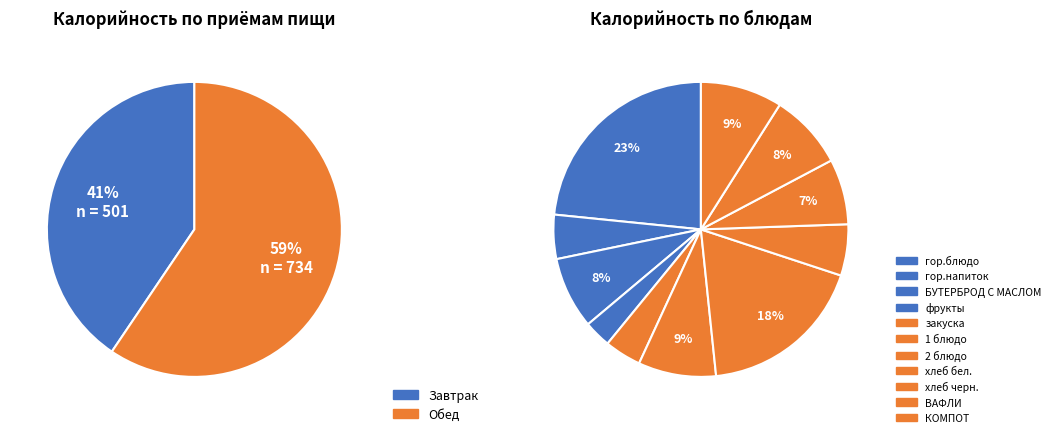

What is the ratio of the value at Завтрак to the value at Обед?

0.7